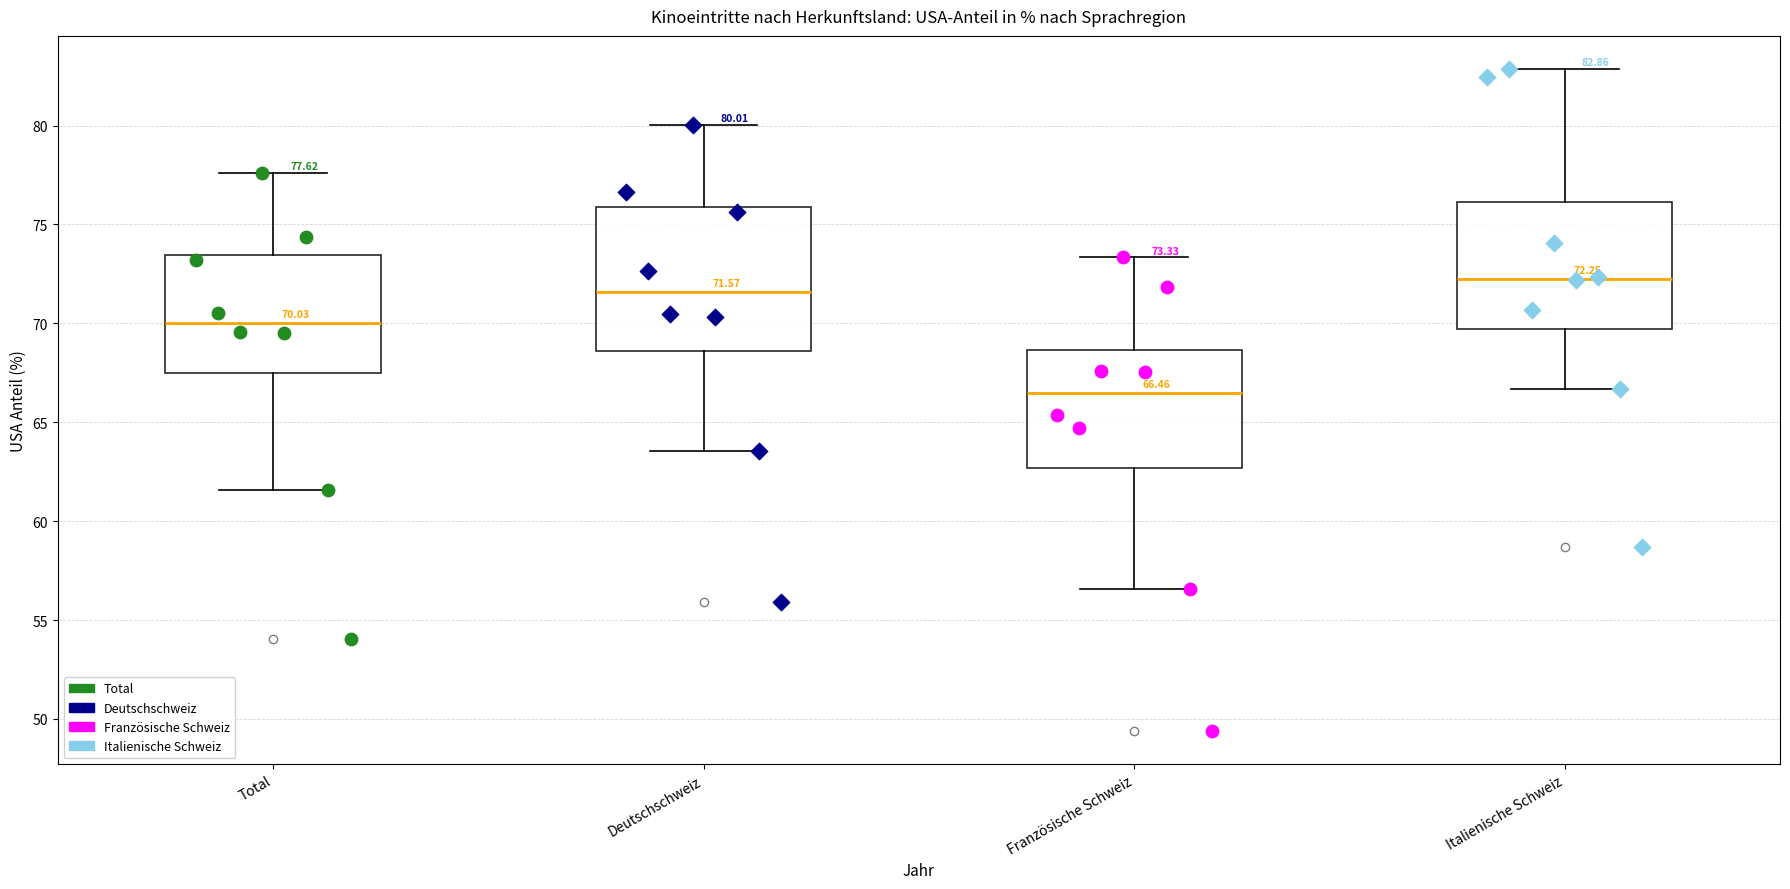

Which box is the tallest, from its lower edge to its upper edge?

Deutschschweiz